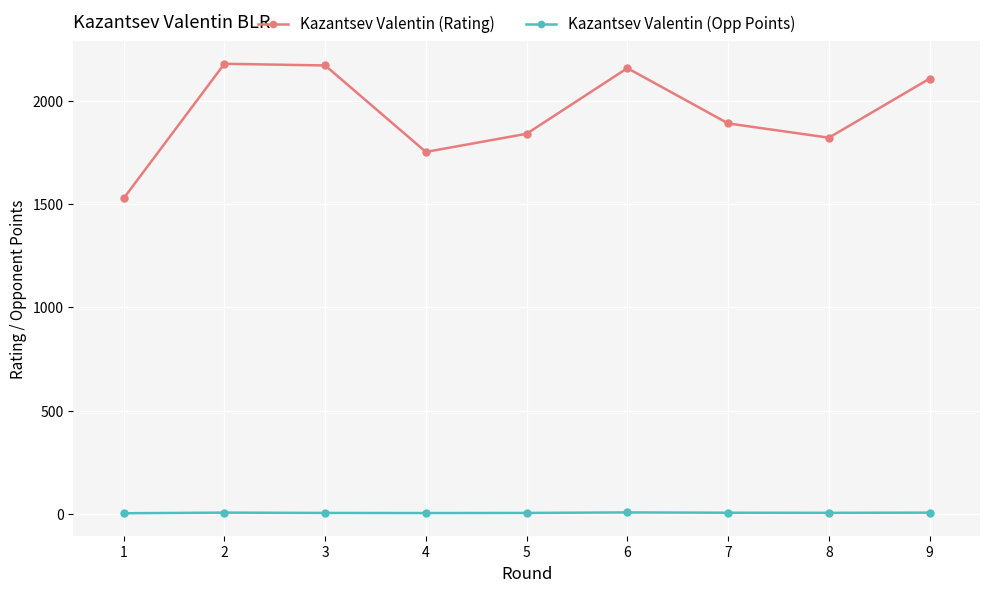

Where is the first local minimum for Kazantsev Valentin (Rating)?

4